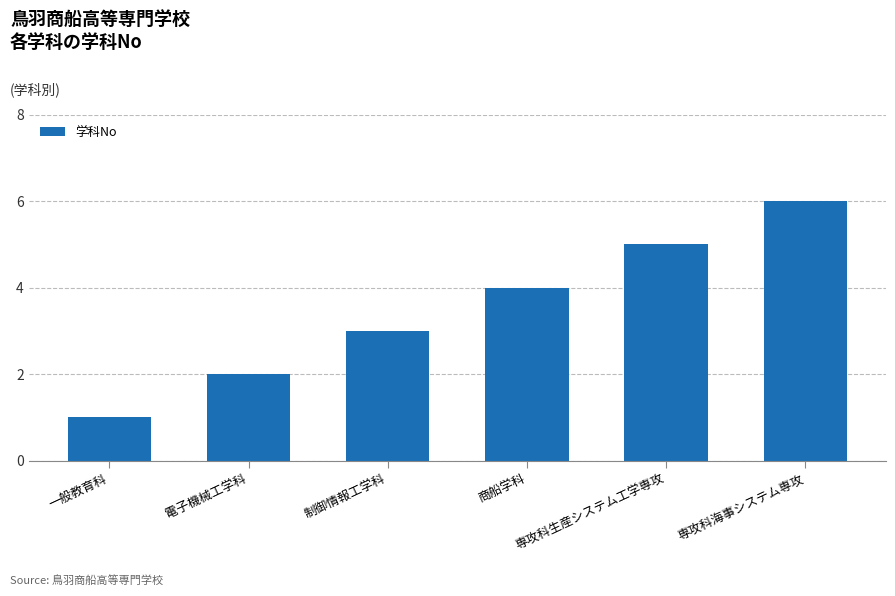

At which category does the chart reach its peak across all series?

専攻科海事システム専攻